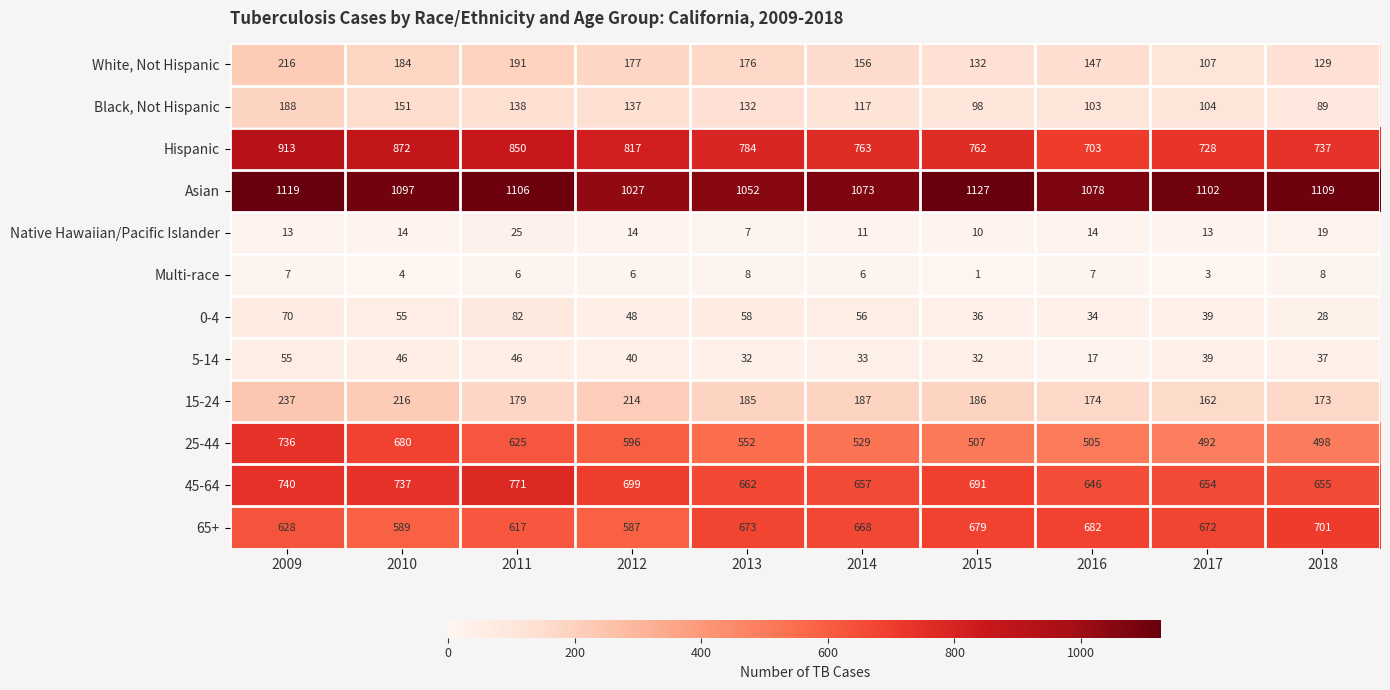

Which series has the widest spread of values?

25-44